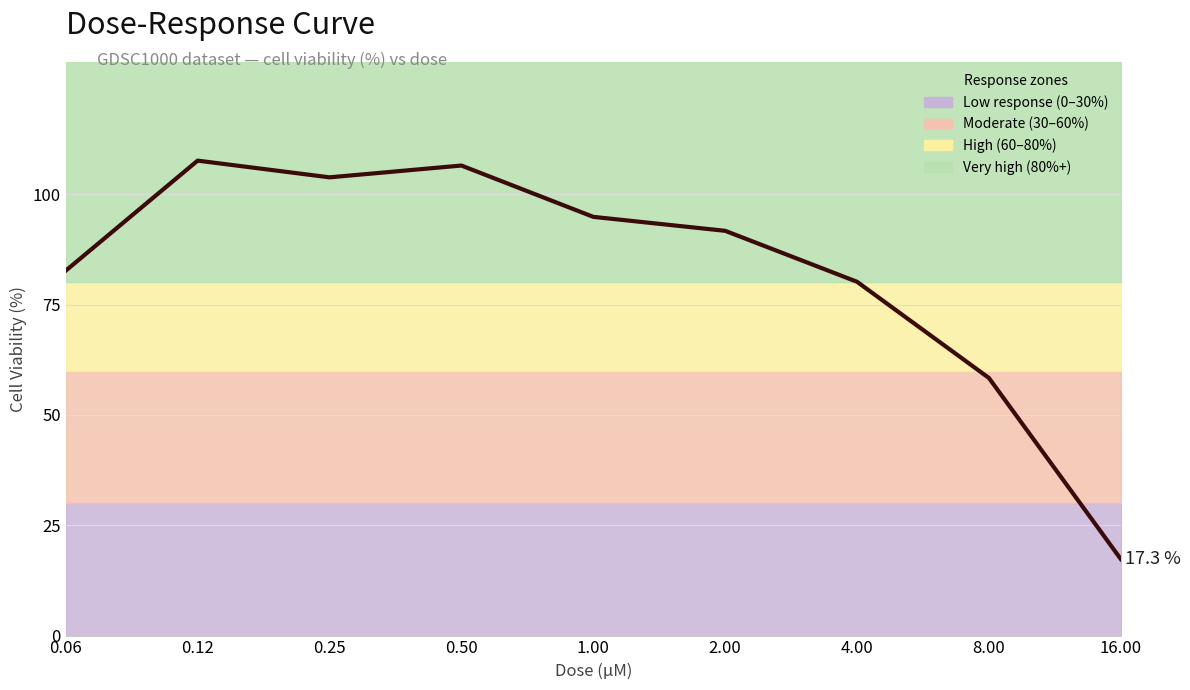

Rank the categories by value from highest to lowest.

0.12, 0.50, 0.25, 1.00, 2.00, 0.06, 4.00, 8.00, 16.00